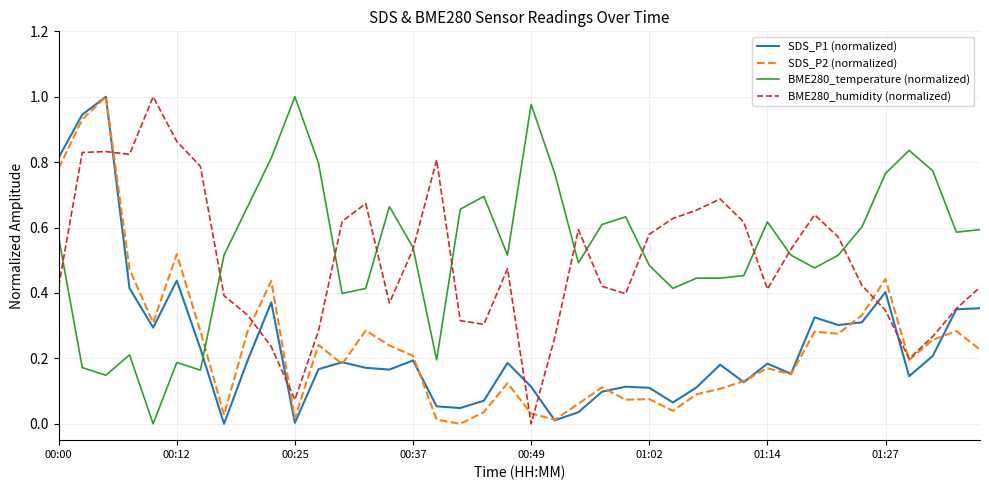

True or false: BME280_temperature (normalized) and SDS_P1 (normalized) cross at least once.

True